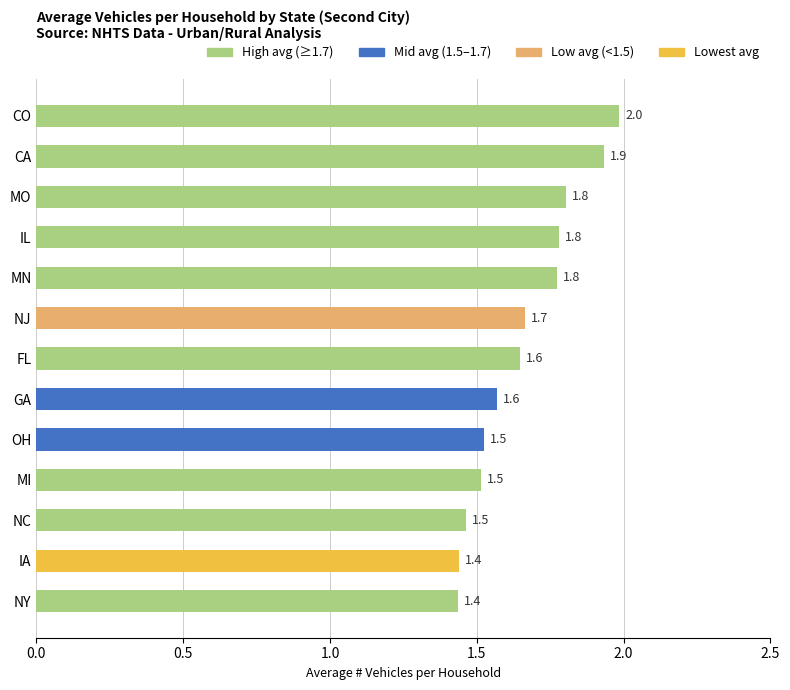

The chart shows a value of 2.7 at GA. True or false?

False